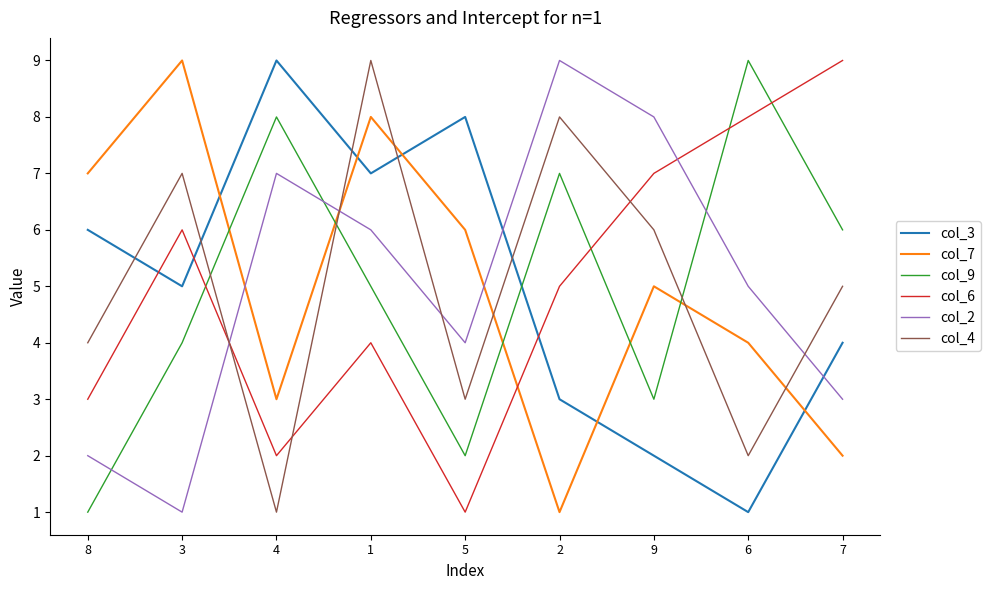

How many times do col_2 and col_7 cross each other?

3